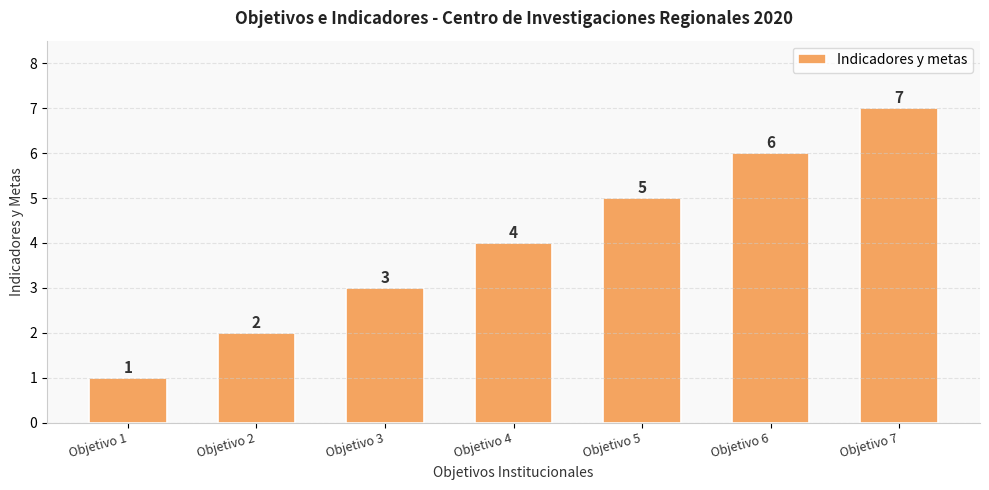

What is the difference between the values at Objetivo 4 and Objetivo 6?

2